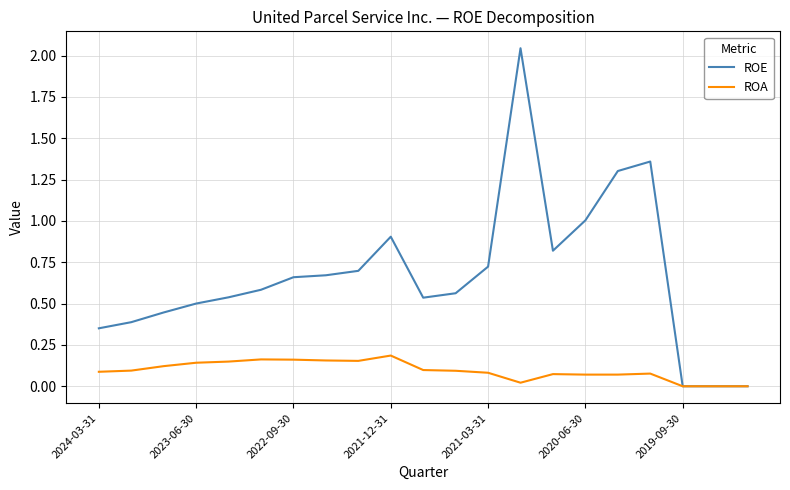

Which series has the largest range (max minus min)?

ROE